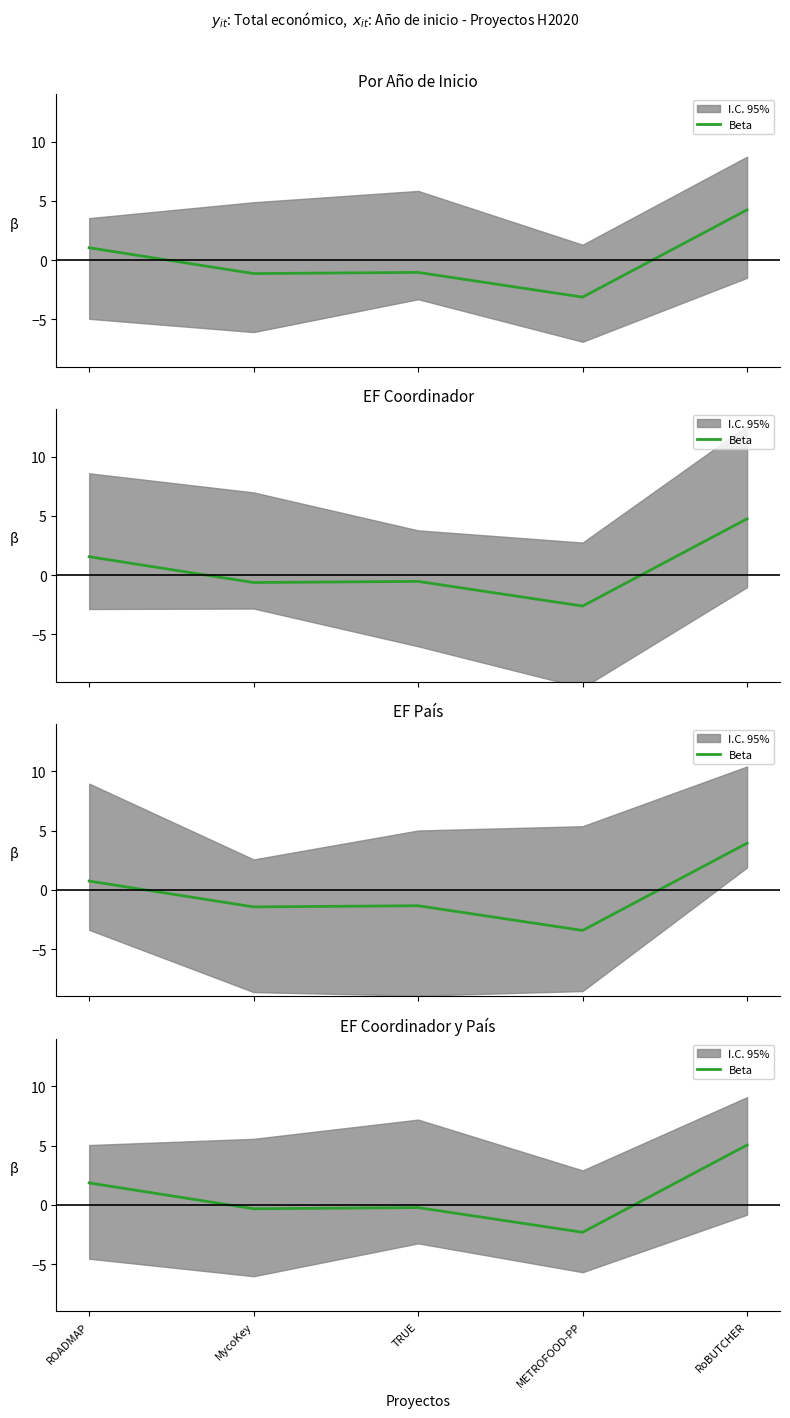

What is the label of the 4th point from the right?

MycoKey